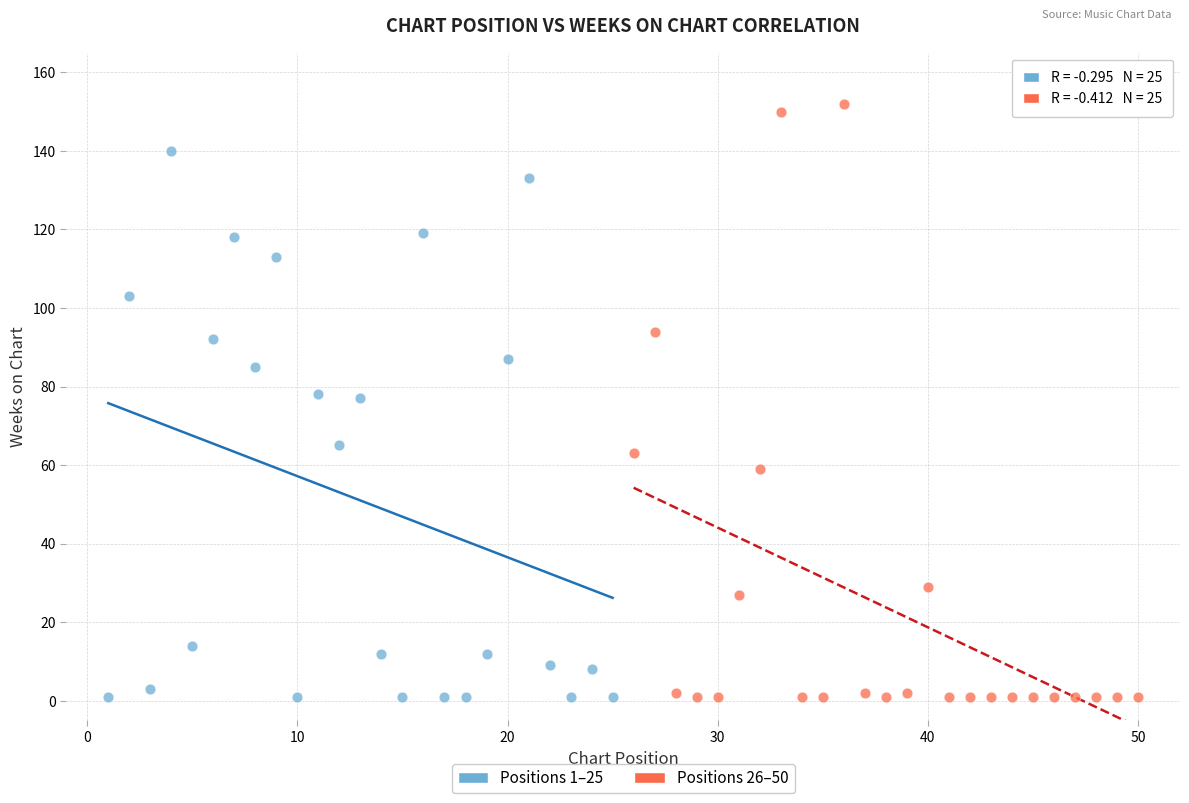

Which series has the largest Y range (max minus min)?

Positions 26–50